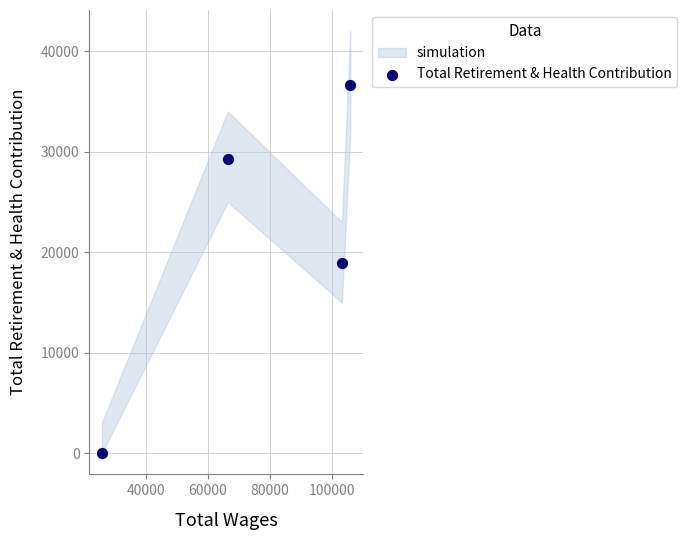

What is the range of Y values (max minus min)?

36620